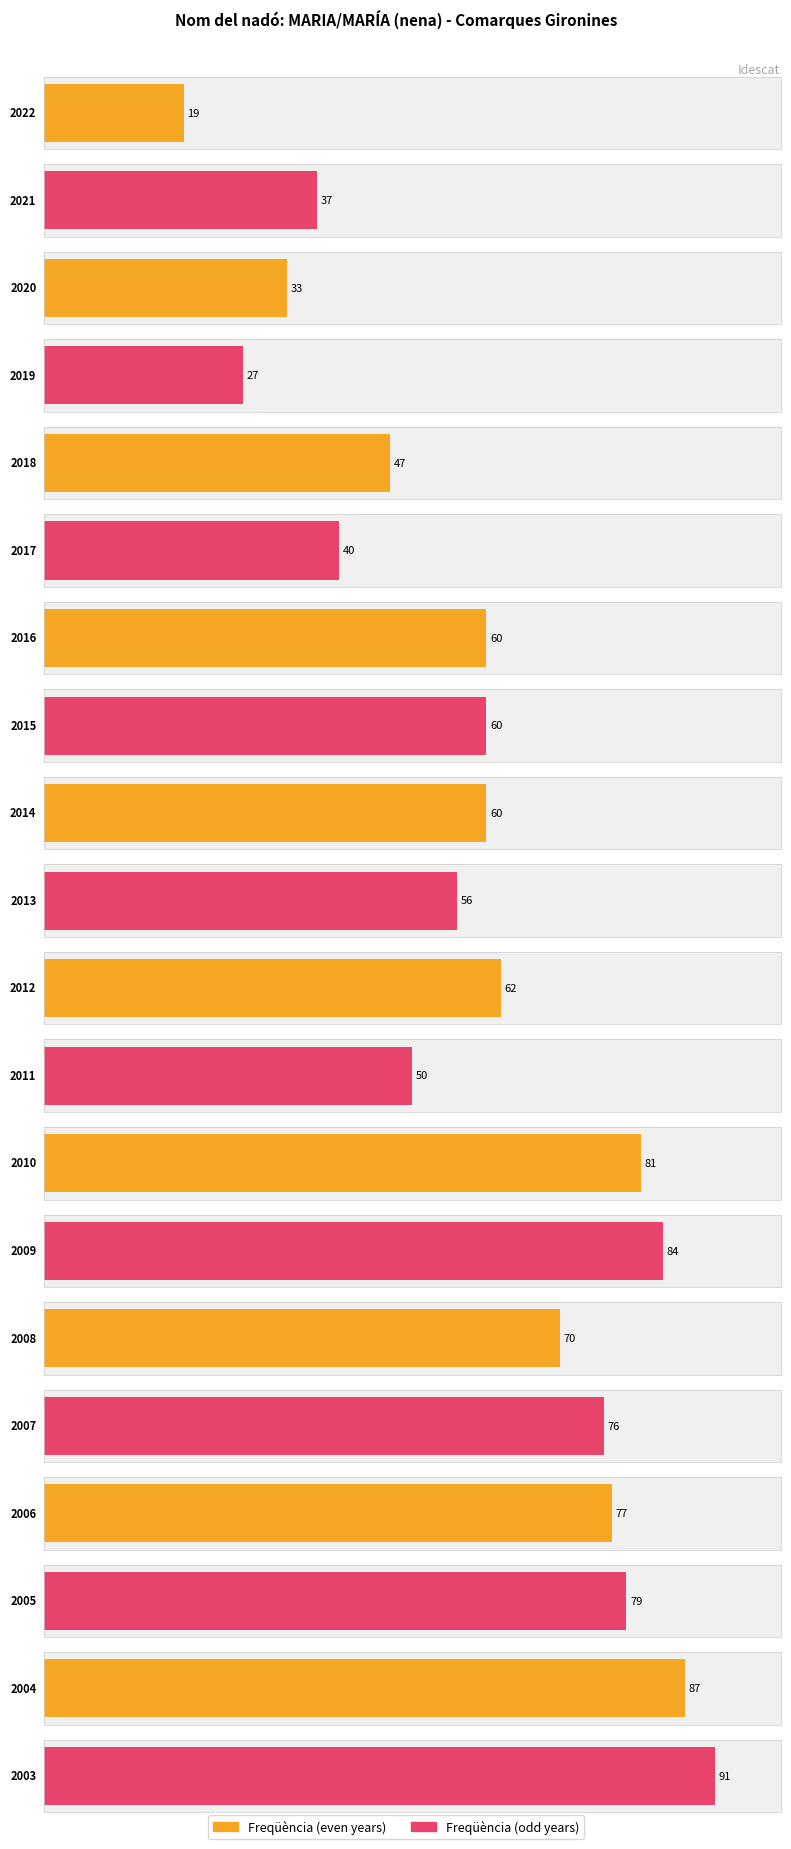

What is the value of the 18th bar from the left?

79